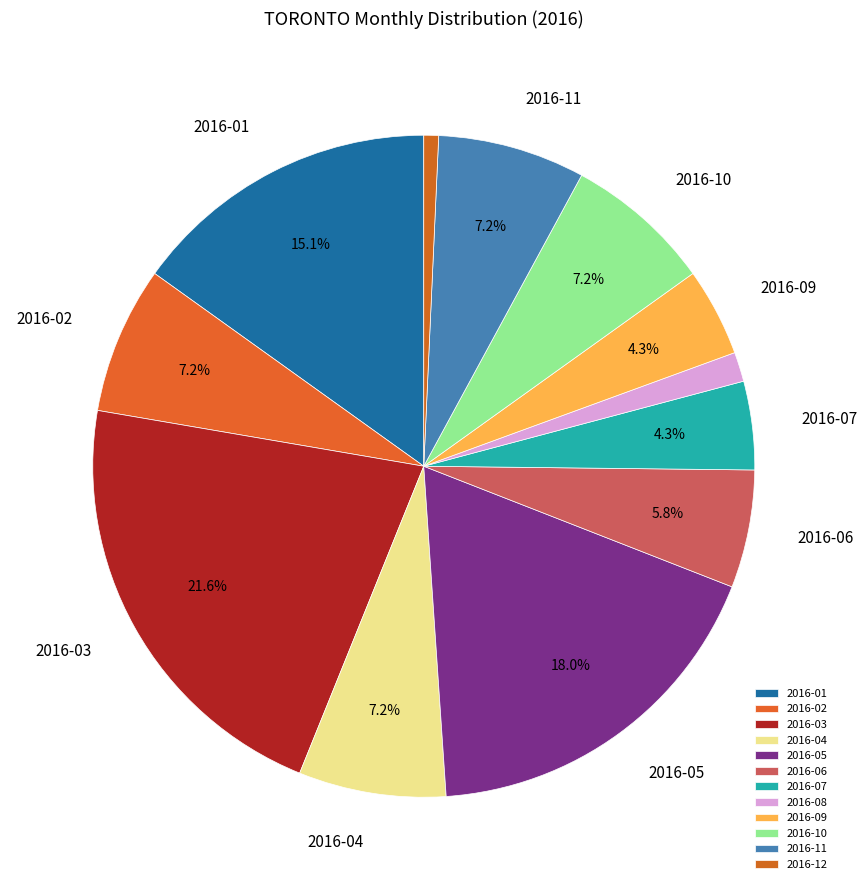

What portion of the pie excludes 2016-12?

99.3%